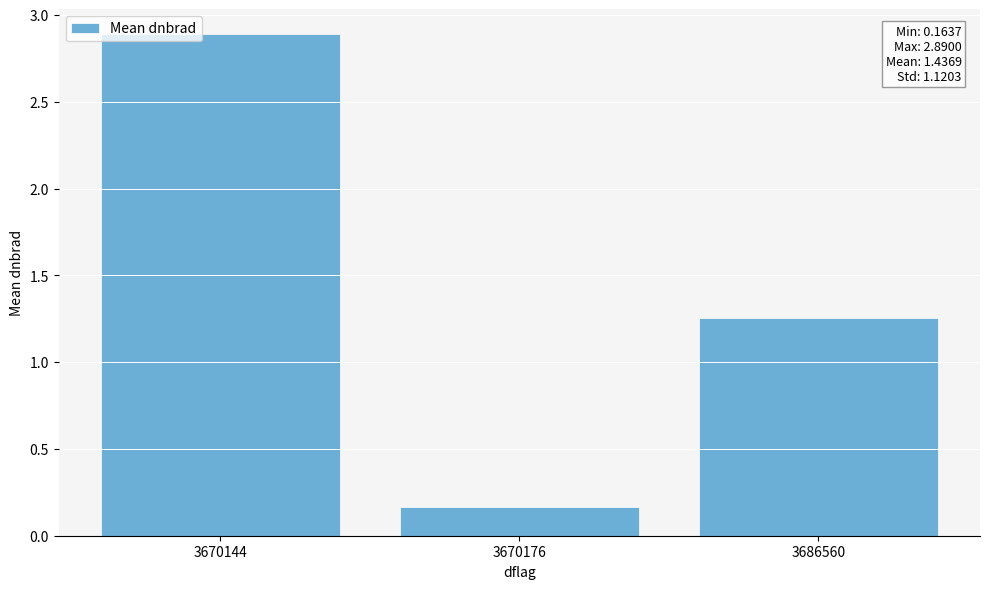

What is the difference between the maximum and minimum values?

2.7